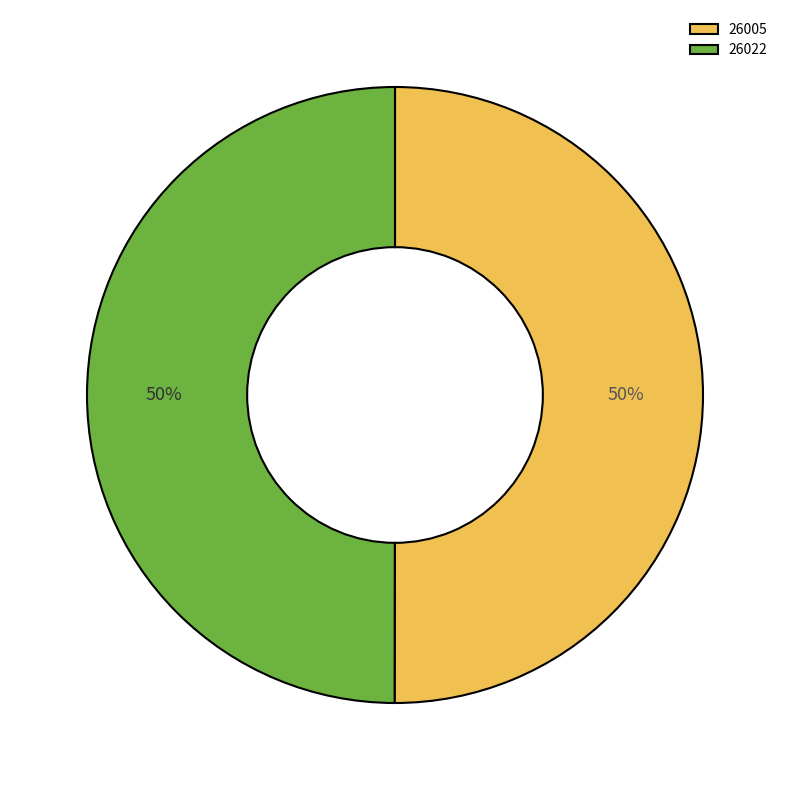

How many slices are in this pie chart?

2